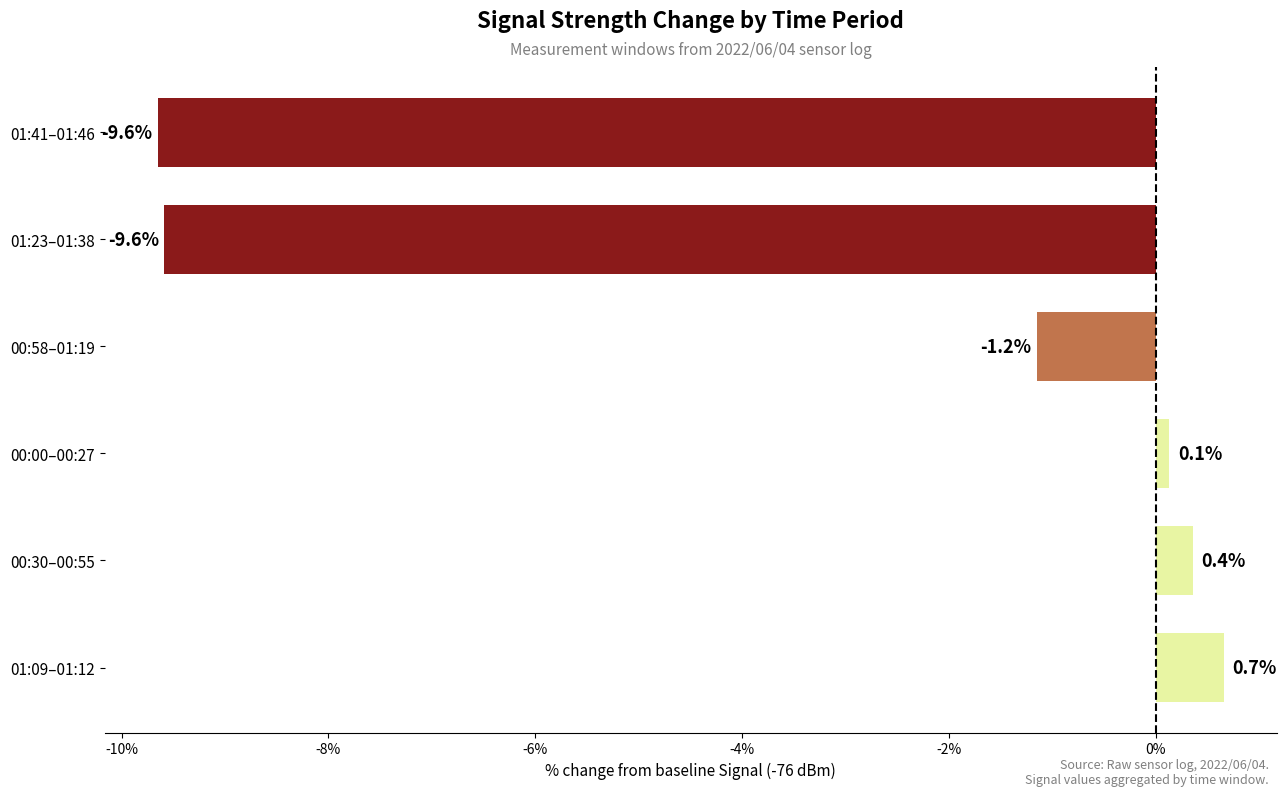

What is the change in value from 00:00–00:27 to 00:58–01:19?

-1.3